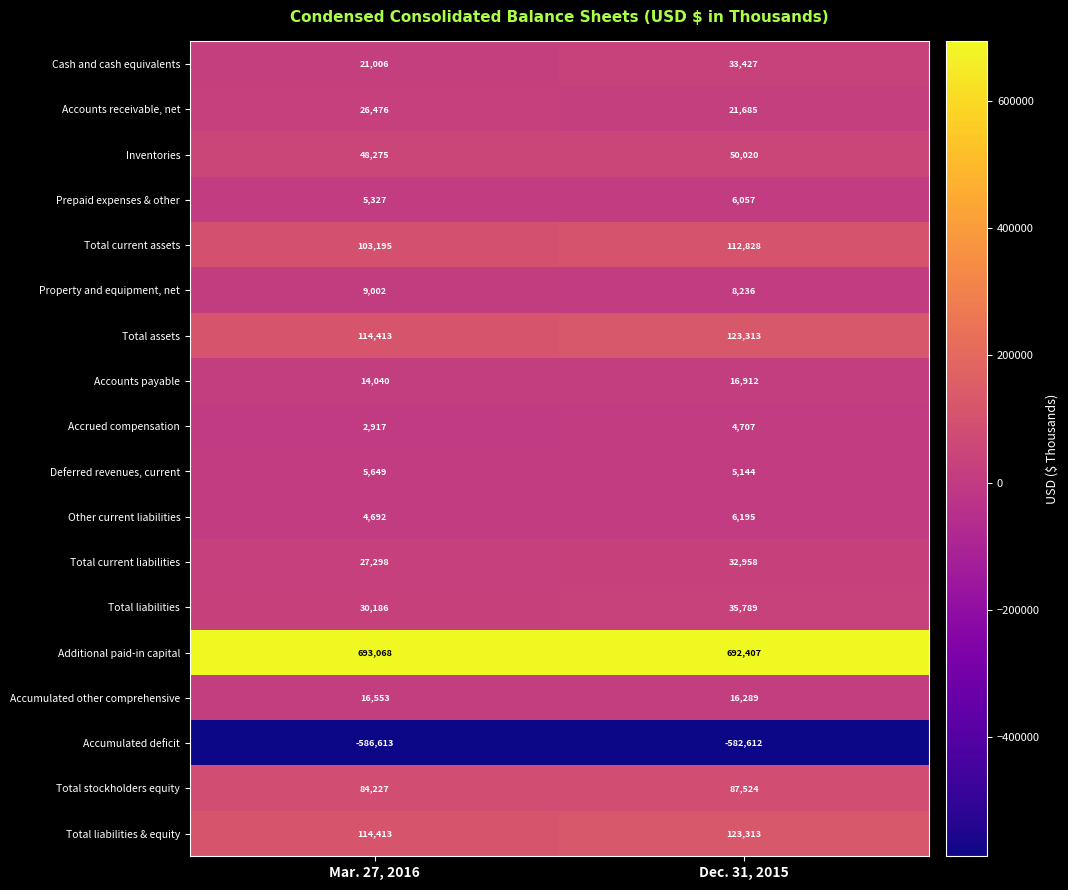

What is the greatest value displayed?

693068